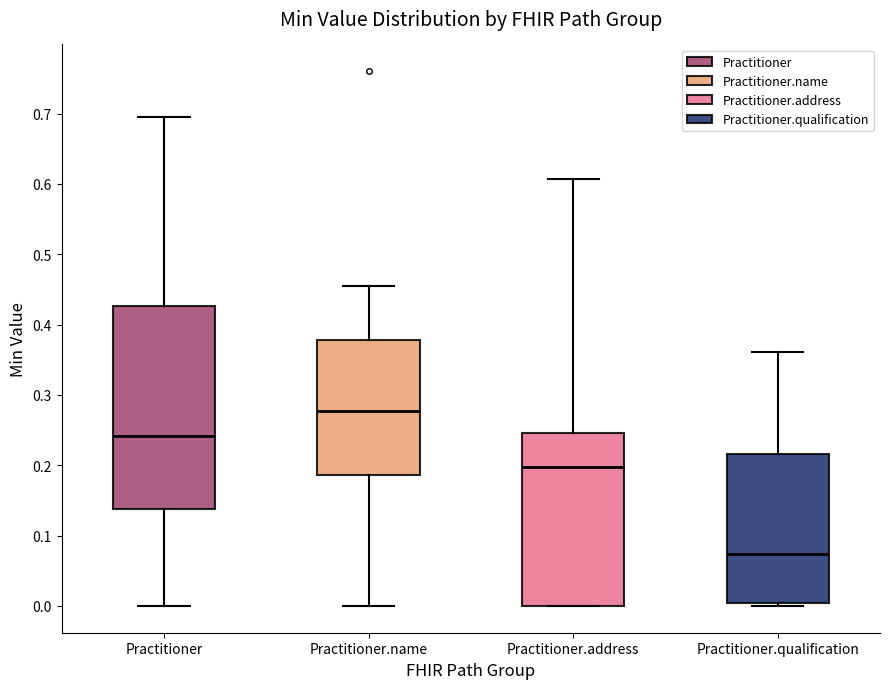

Which box has the lowest median line?

Practitioner.qualification